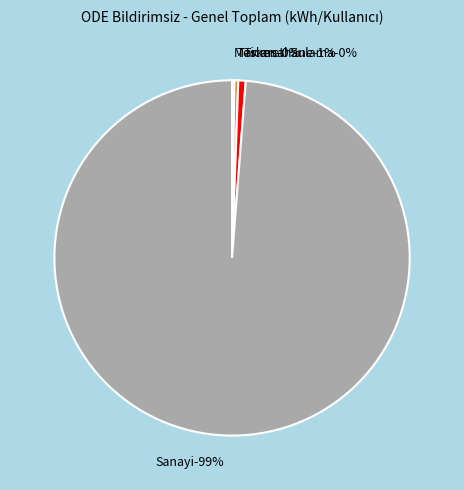

To the nearest percent, what is the combined percentage of Sanayi and Tarımsal Sulama?

99%